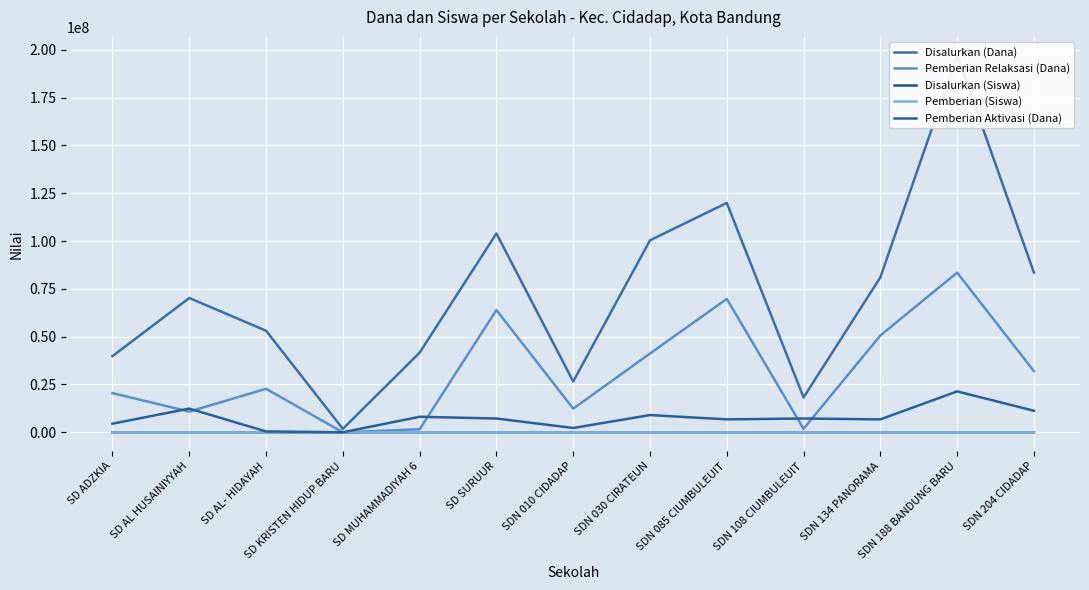

Where does the Pemberian (Siswa) series first go above 76?

SD AL HUSAINIYYAH